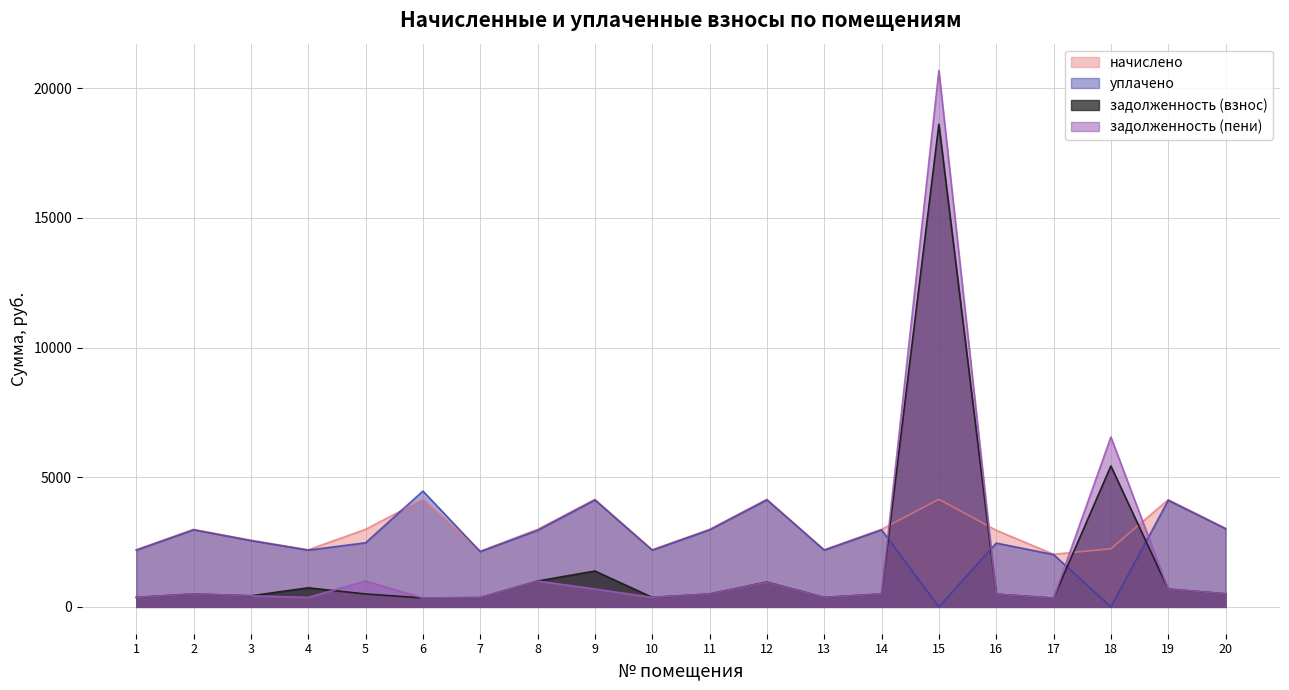

Where is задолженность (взнос) nearest to the value 9473?

18